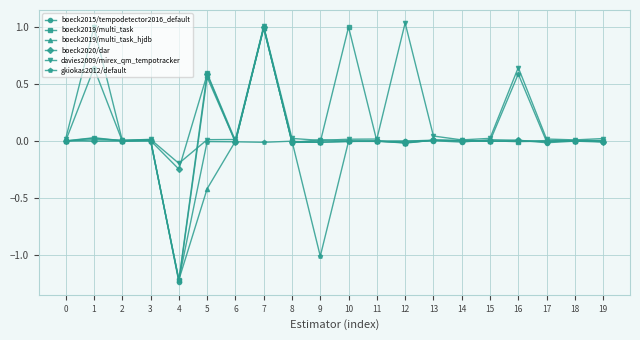

True or false: gkiokas2012/default has more than 0 interior local peaks.

True